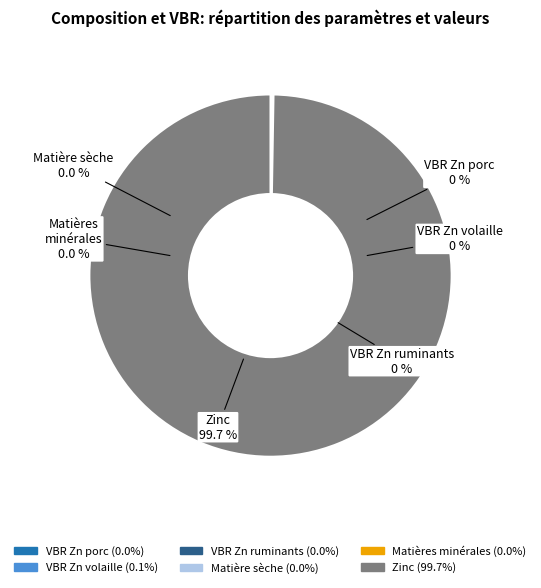

Rank the categories by value from highest to lowest.

Zinc, VBR Zn volaille, VBR Zn ruminants, Matière sèche, Matières minérales, VBR Zn porc